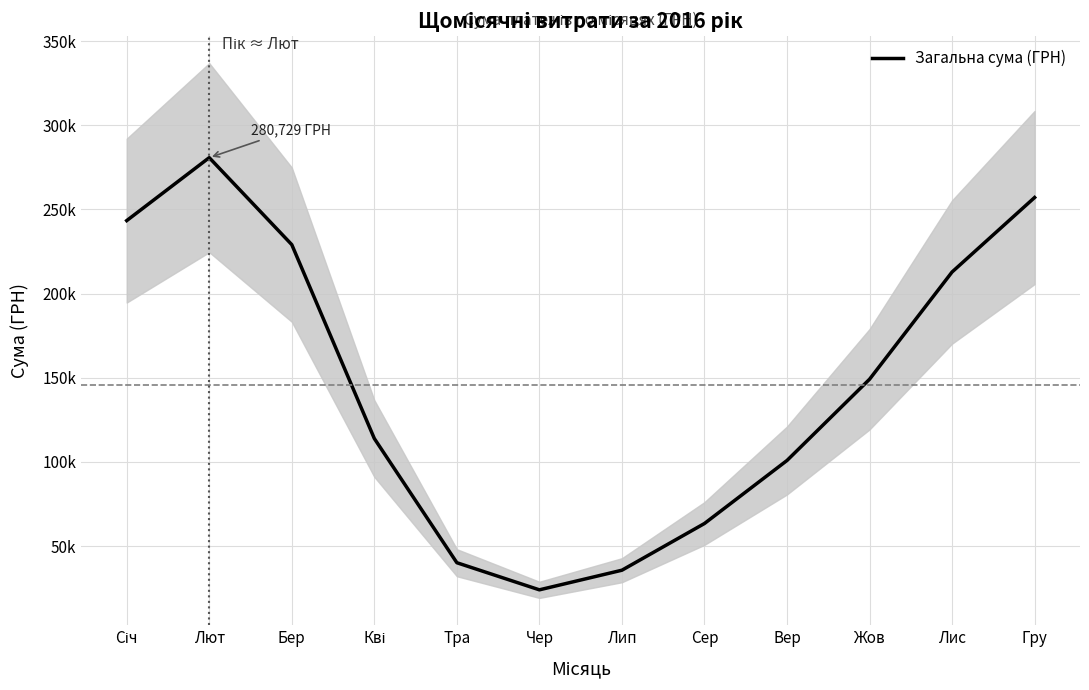

Is this an area chart (filled region under the line)?

No